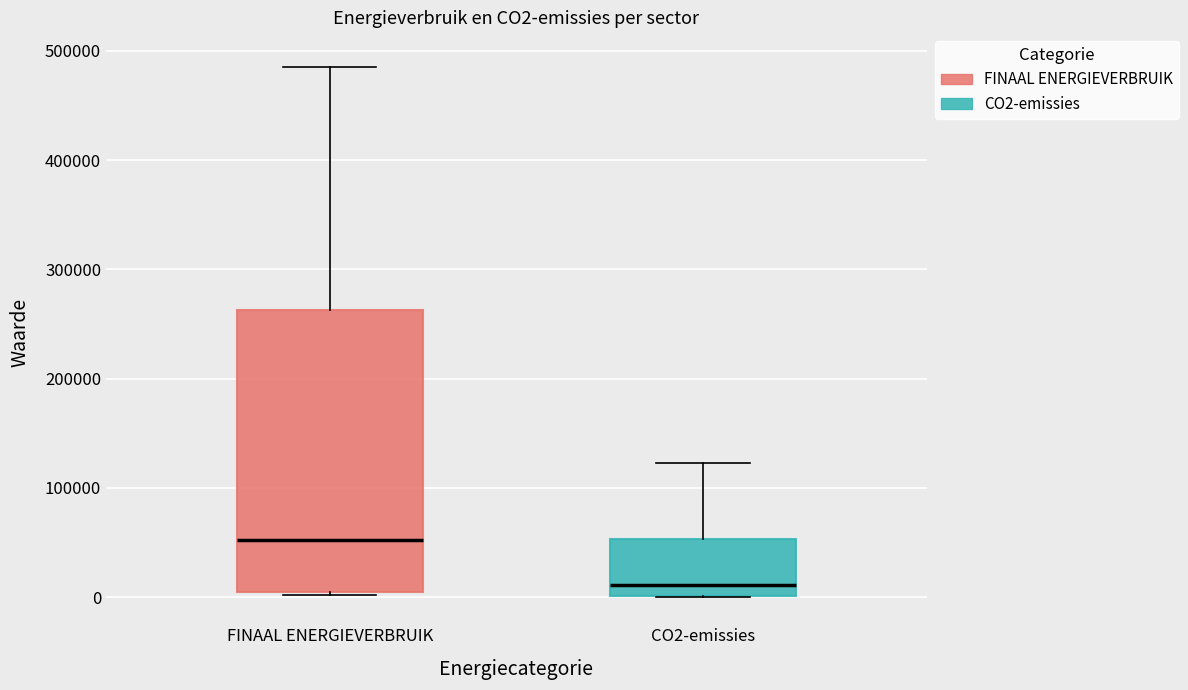

Reading left to right, transcribe this box plot: for each box, give where its median line is, the range the box spans, and where its two whiskers end, as read against the y-axis. The values are not printed on the chart, so give them approximately, as read against the axis.

FINAAL ENERGIEVERBRUIK: median 50000, box 0 to 260000, whiskers 0 to 480000
CO2-emissies: median 10000, box 0 to 50000, whiskers 0 to 120000